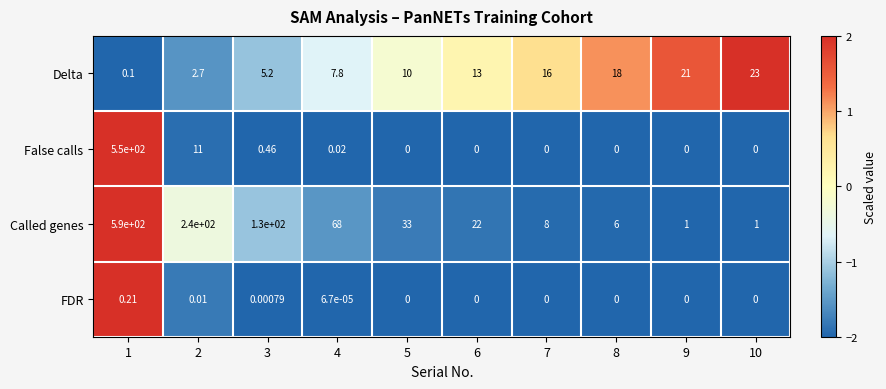

Rank the series by their maximum value, from lowest to highest.

FDR, Delta, False calls, Called genes